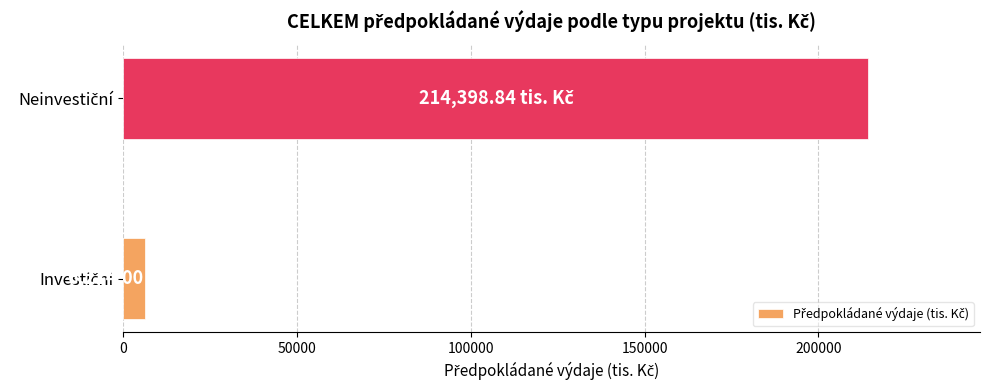

What is the average value?

110306.4